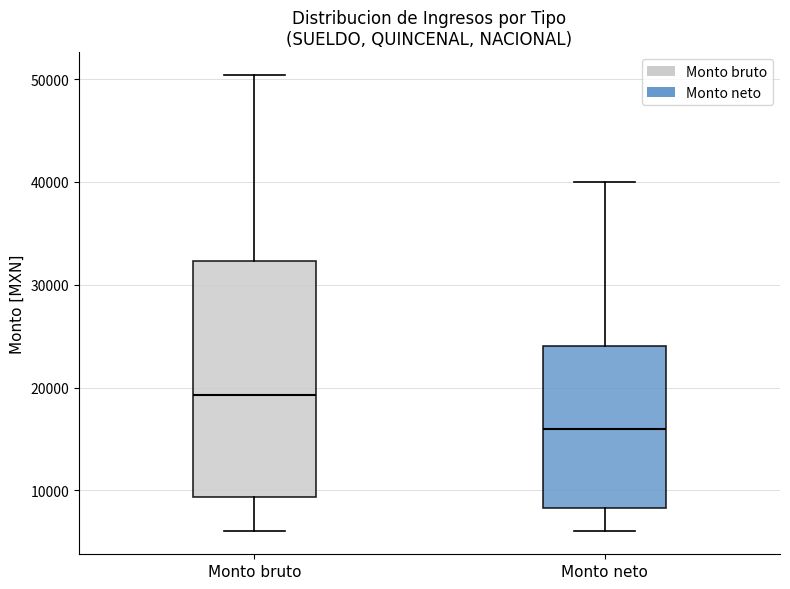

Reading left to right, transcribe this box plot: for each box, give where its median line is, the range the box spans, and where its two whiskers end, as read against the y-axis. The values are not printed on the chart, so give them approximately, as read against the axis.

Monto bruto: median 19000, box 9000 to 32000, whiskers 6000 to 50000
Monto neto: median 16000, box 8000 to 24000, whiskers 6000 to 40000